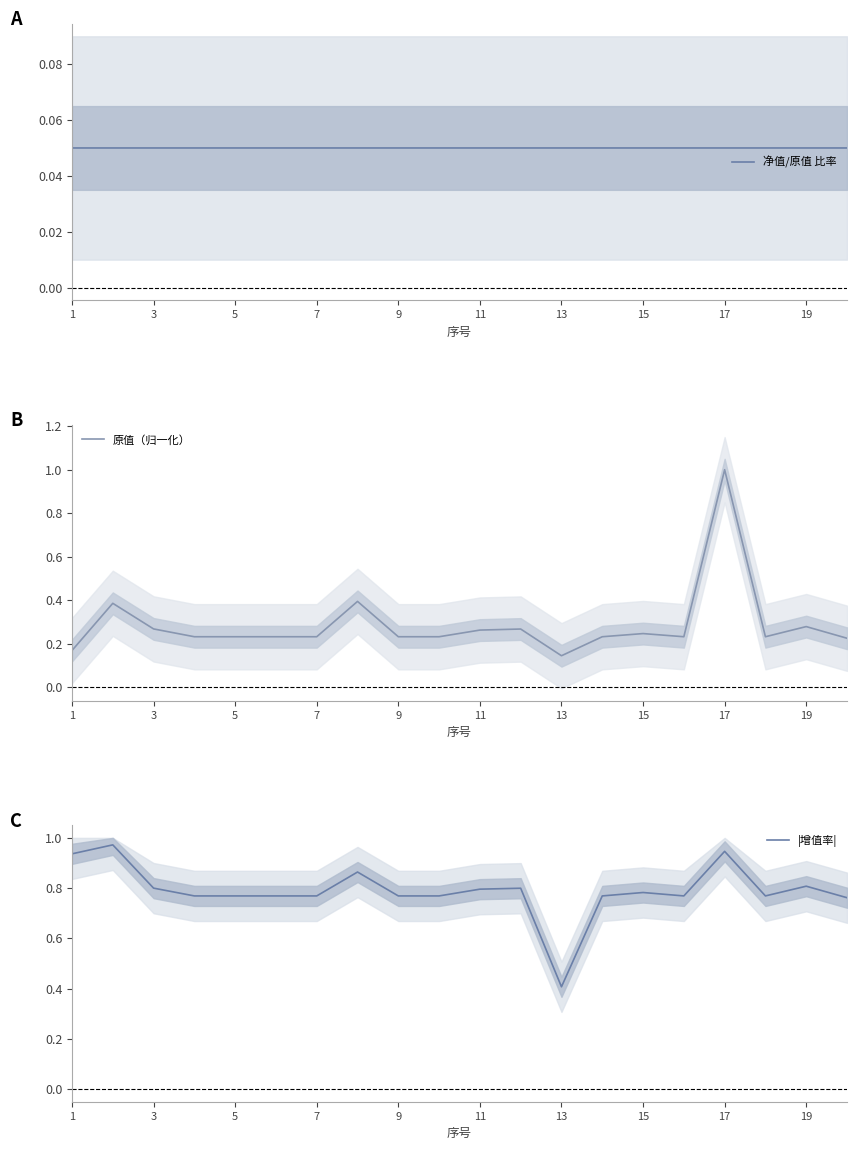

How many 净值/原值 比率 values are between 0 and 1?

20